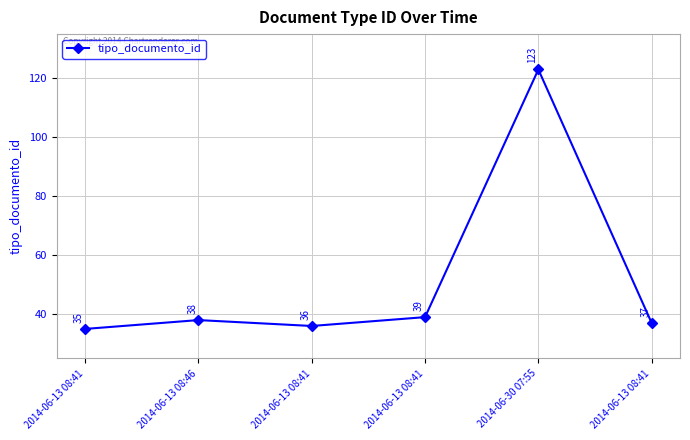

What is the sum of the values at 2014-06-13 08:46 and 2014-06-30 07:55?

161